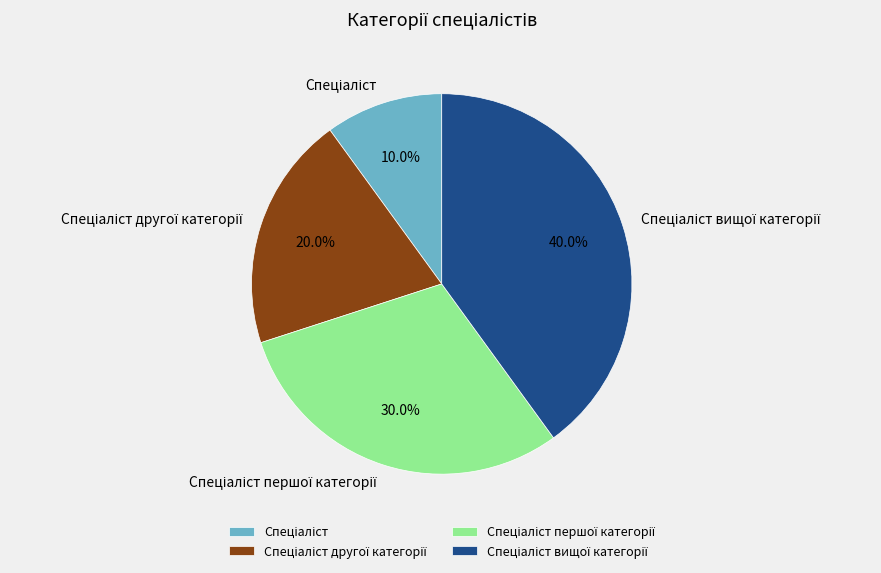

Does any single category account for the majority?

No